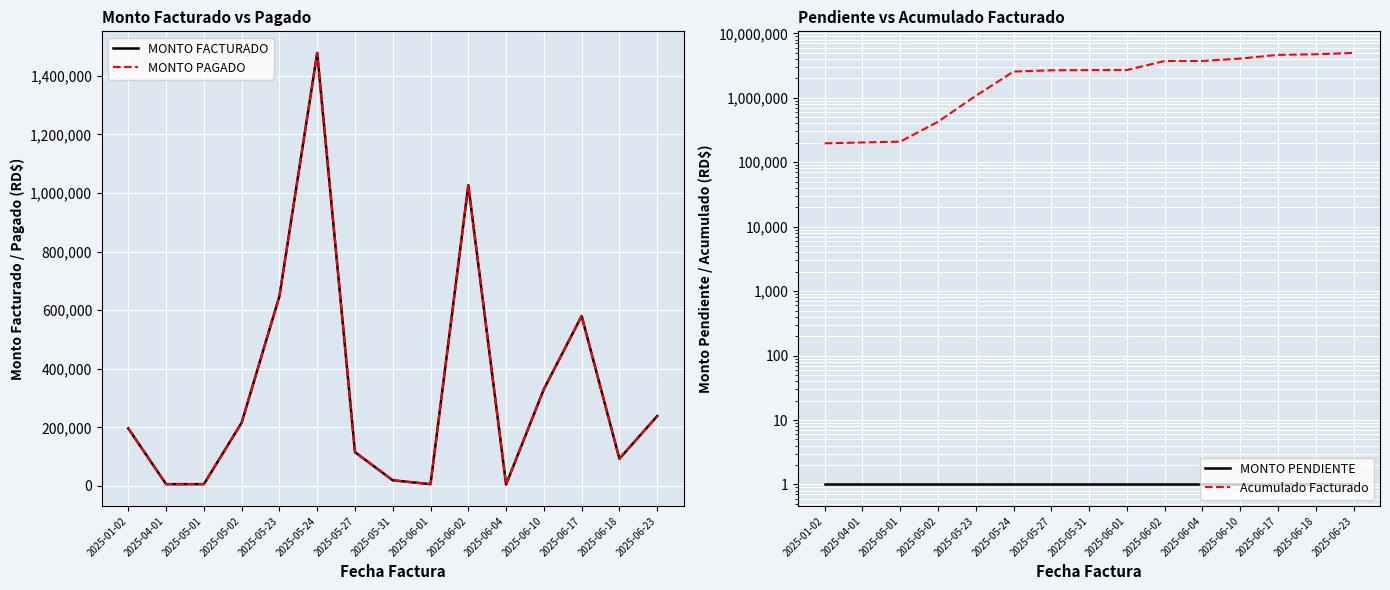

At which label does MONTO PENDIENTE reach its minimum?

2025-01-02